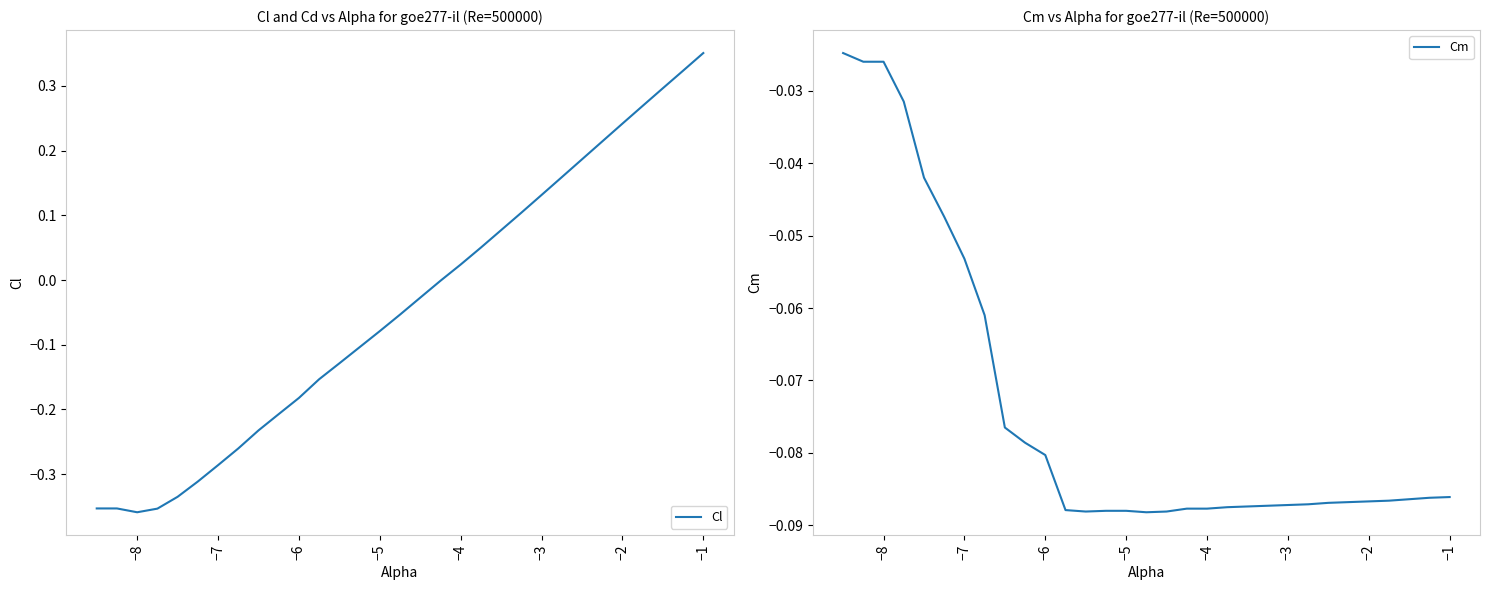

True or false: Cl has a value of -0.6 at −8.

False